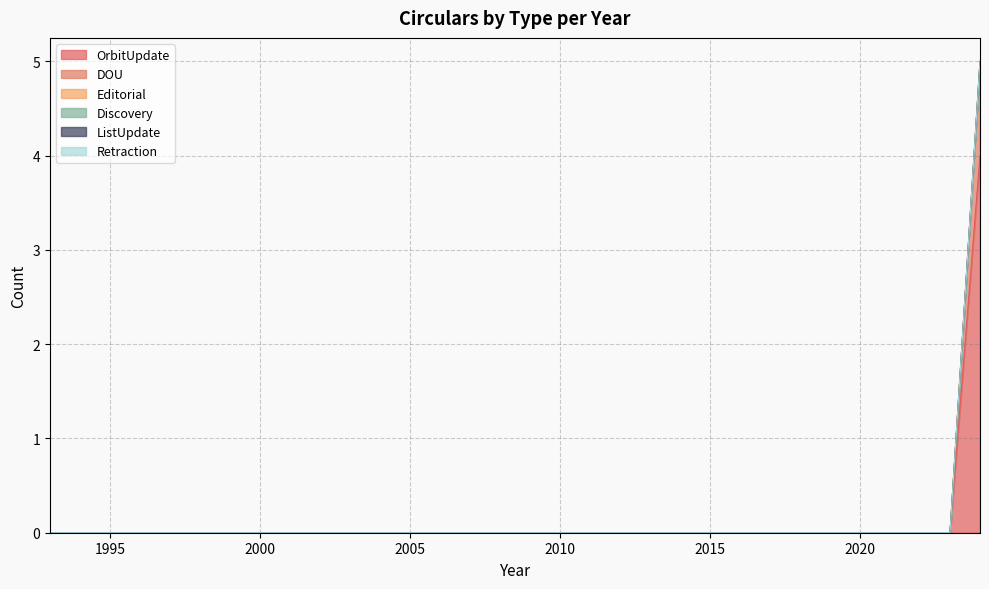

List the series in order of their peak value, lowest first.

Editorial, Discovery, ListUpdate, Retraction, DOU, OrbitUpdate